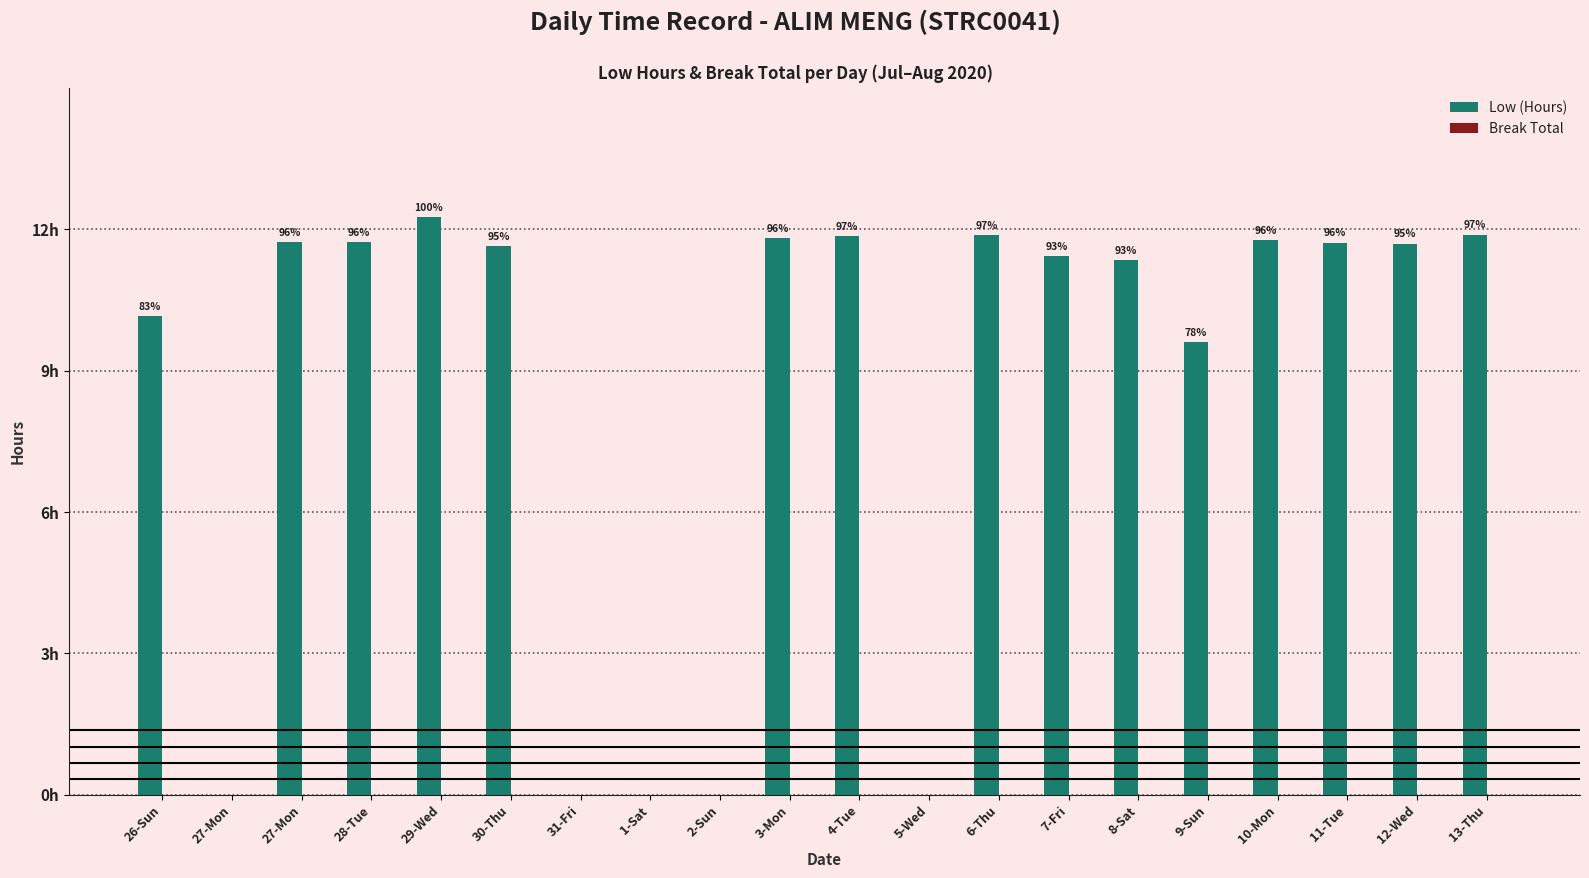

Are the bars horizontal?

No